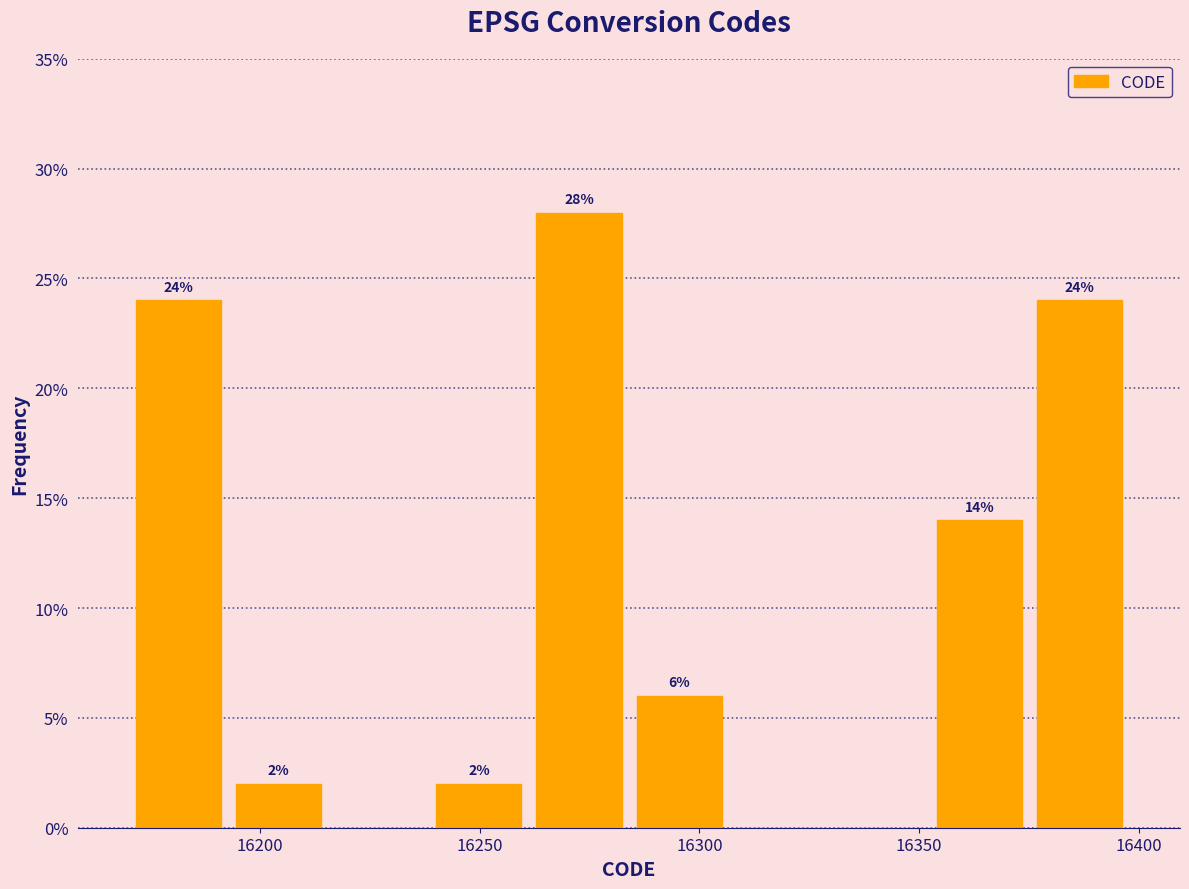

Over which range of the x-axis is the bar tallest?

16260 to 16285